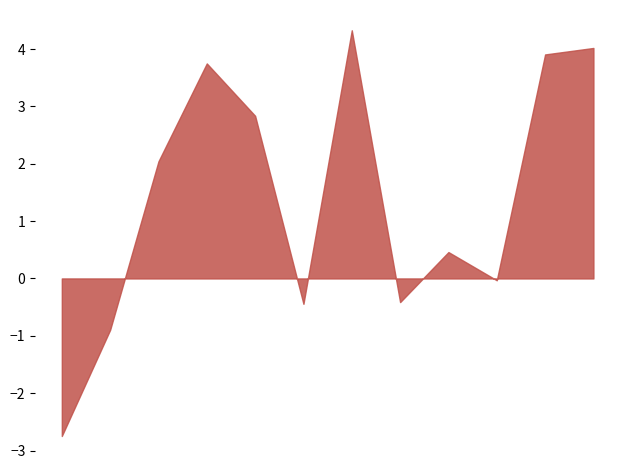

What is the label of the 2nd point from the left?

Saguenay-Lac-St-Jean